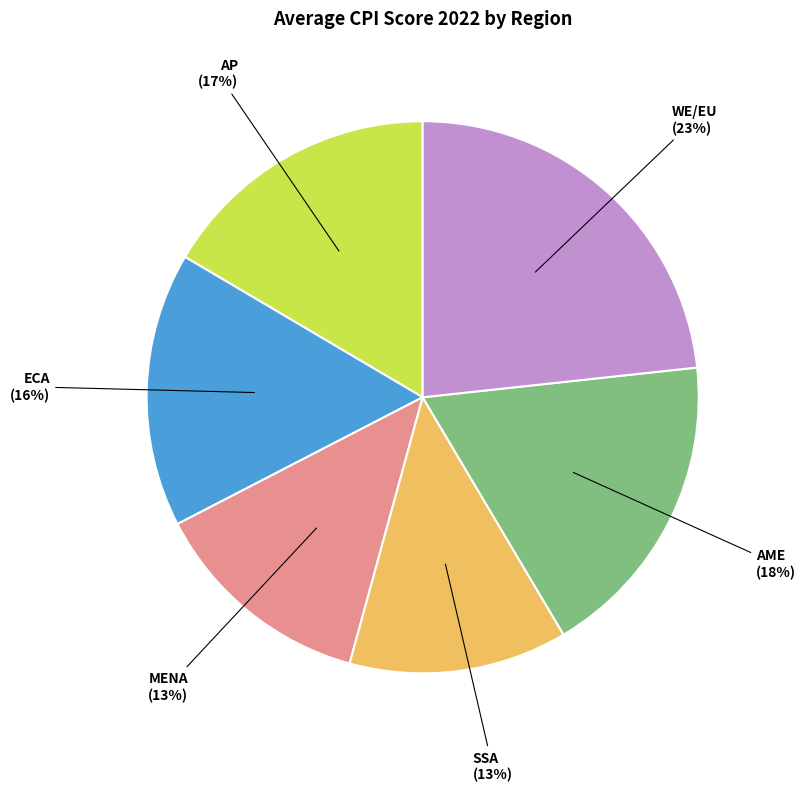

To the nearest percent, what is the difference between the largest and smallest slice percentages?

10%